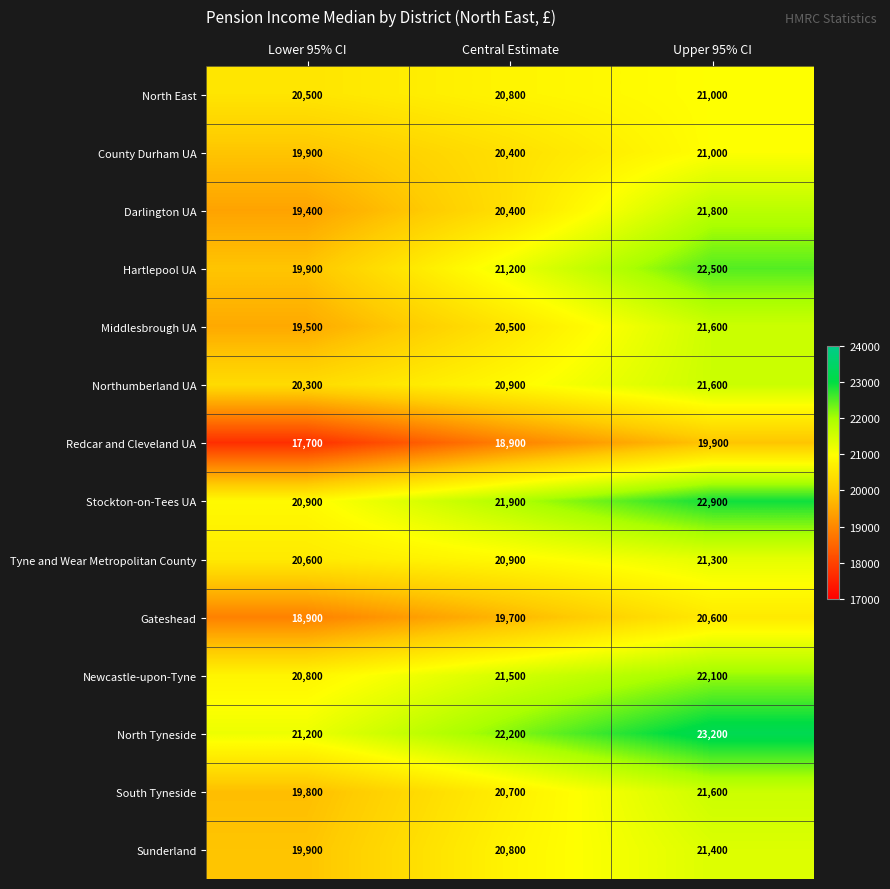

At which category is the sum across all series the highest?

Upper 95% CI